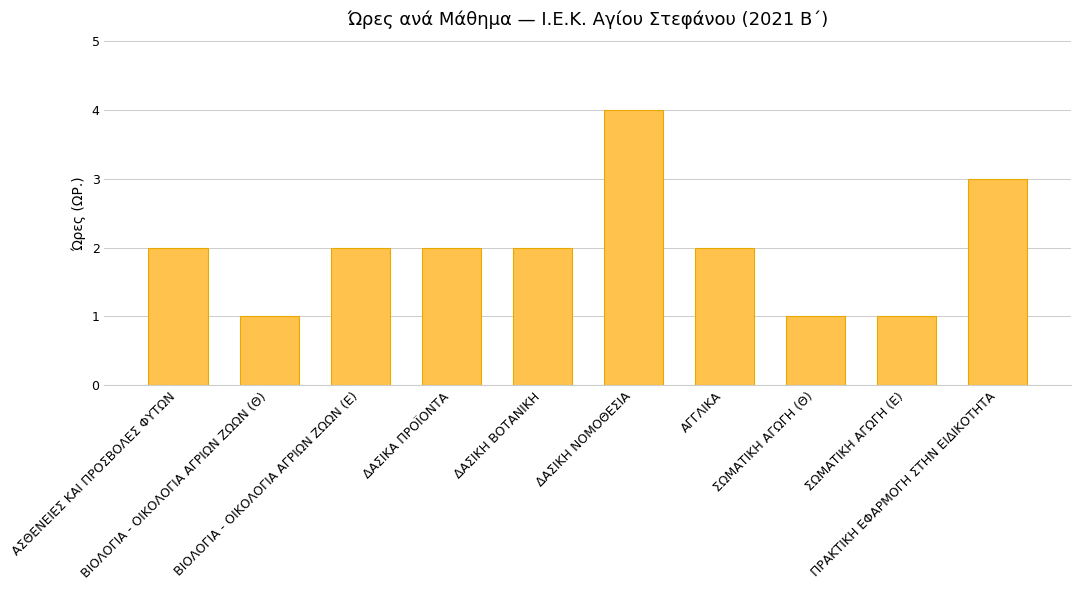

What is the maximum value shown in the chart?

4